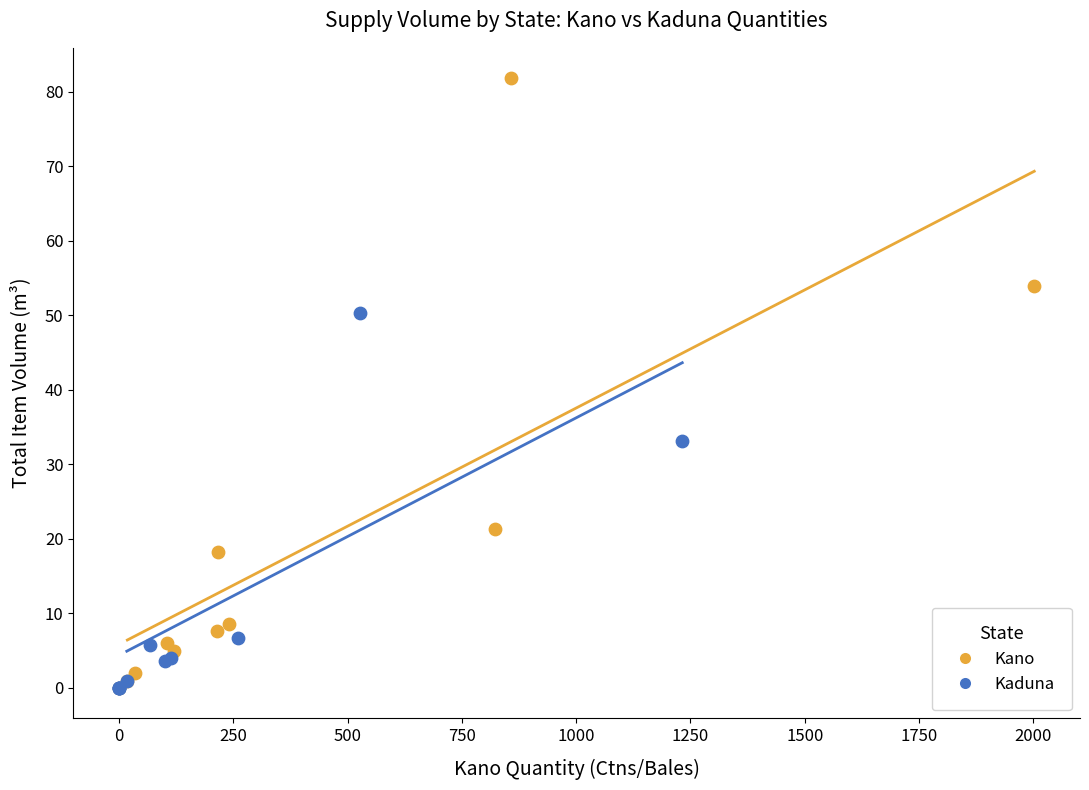

Which series has the largest Y range (max minus min)?

Kano